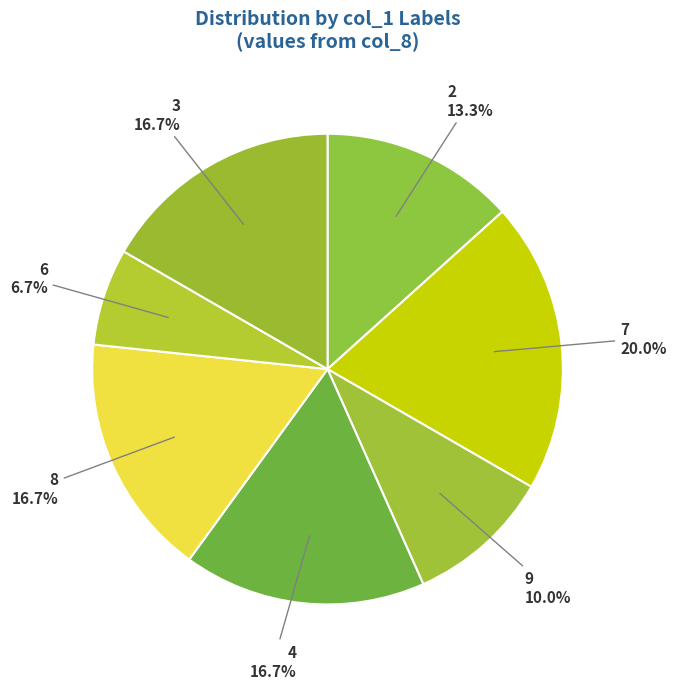

What percentage is the 6 slice, to the nearest percent?

7%